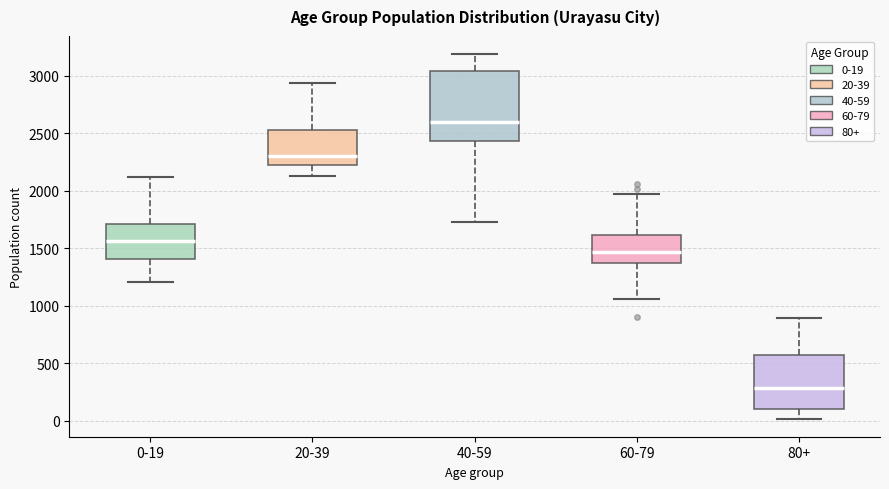

Which box's median line is the lowest?

80+